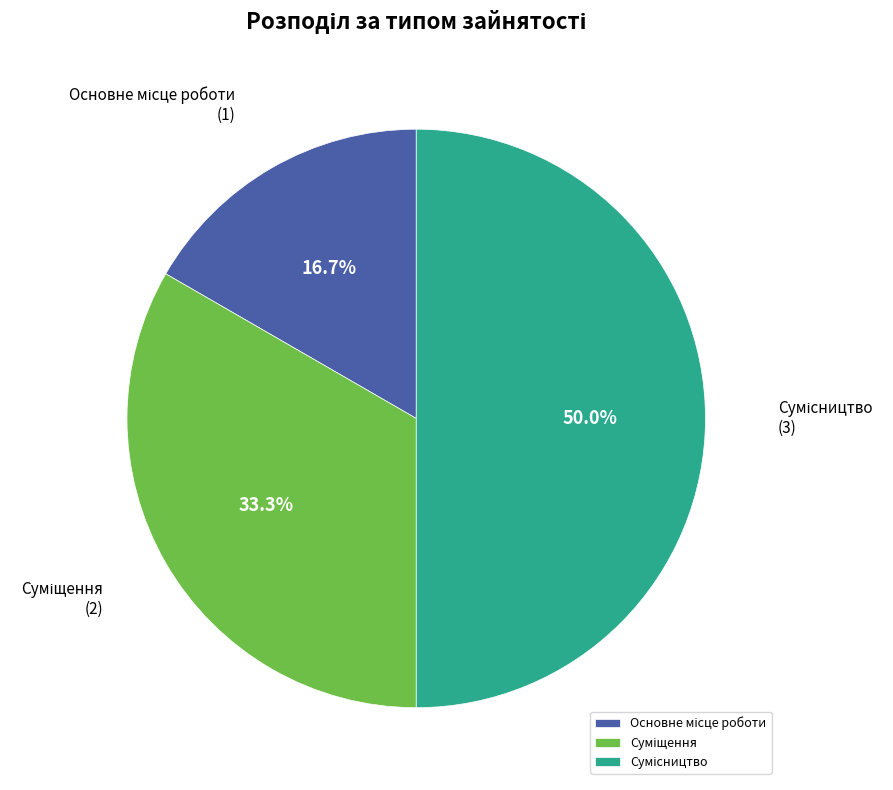

Is the sum of Основне місце роботи and Суміщення greater than half?

No